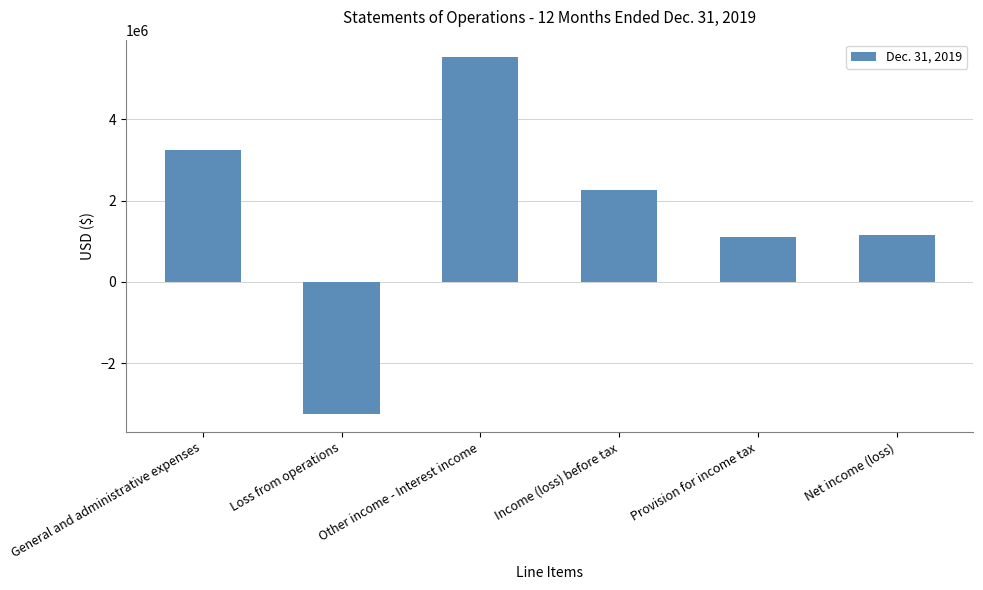

What is the label of the 4th bar from the right?

Other income - Interest income